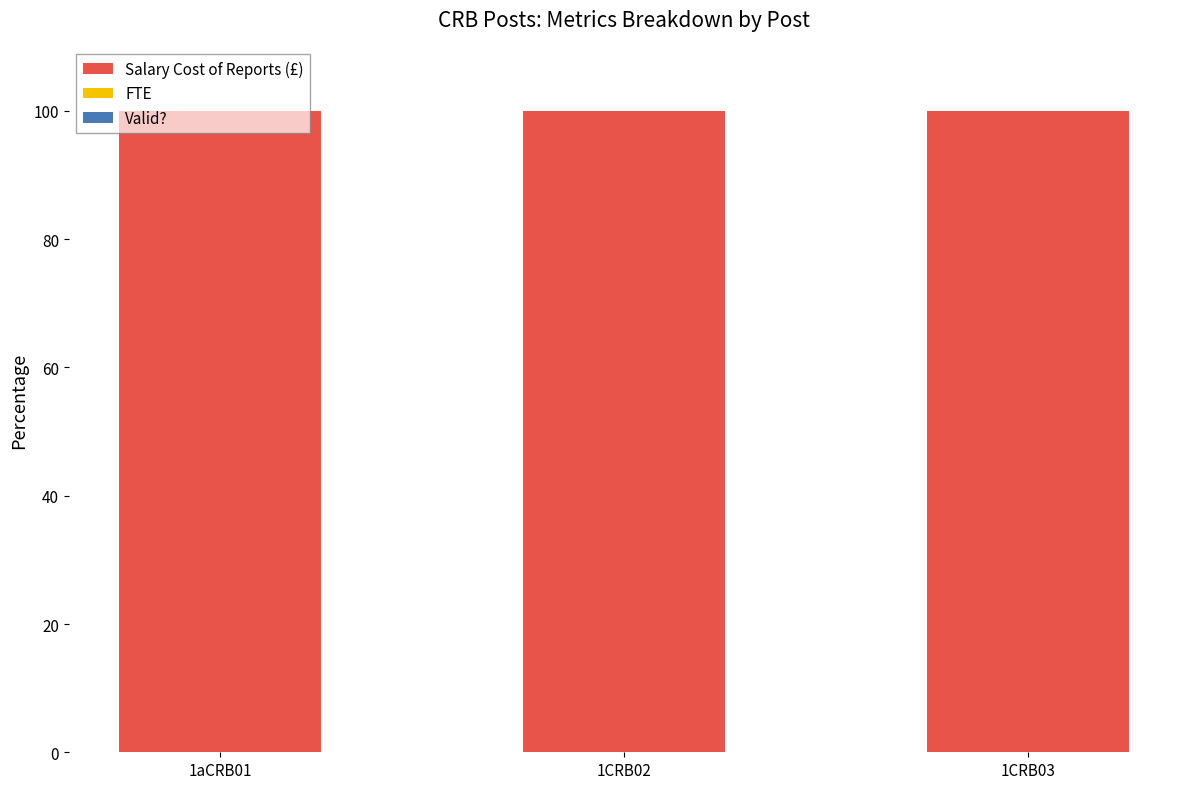

What is the sum of all Salary Cost of Reports (£) values?

300.0